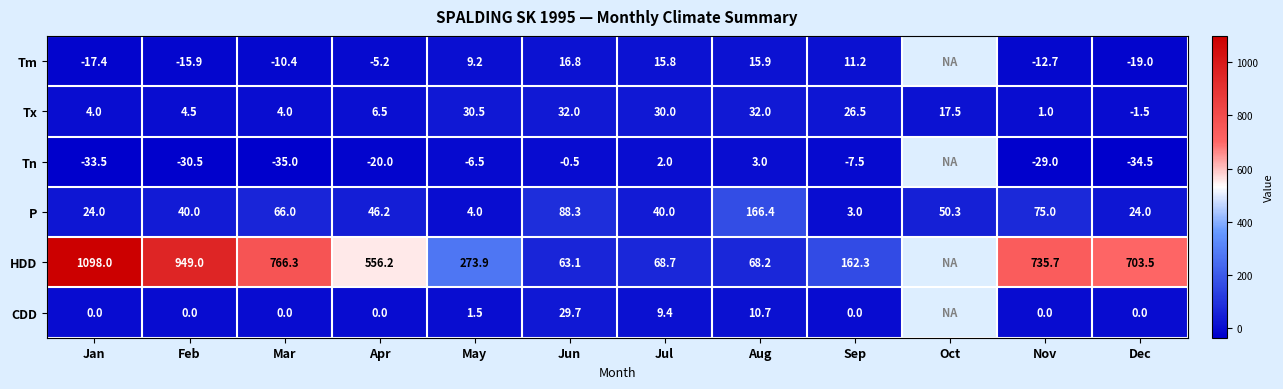

What is the approximate value of Tx at Aug?

32.0